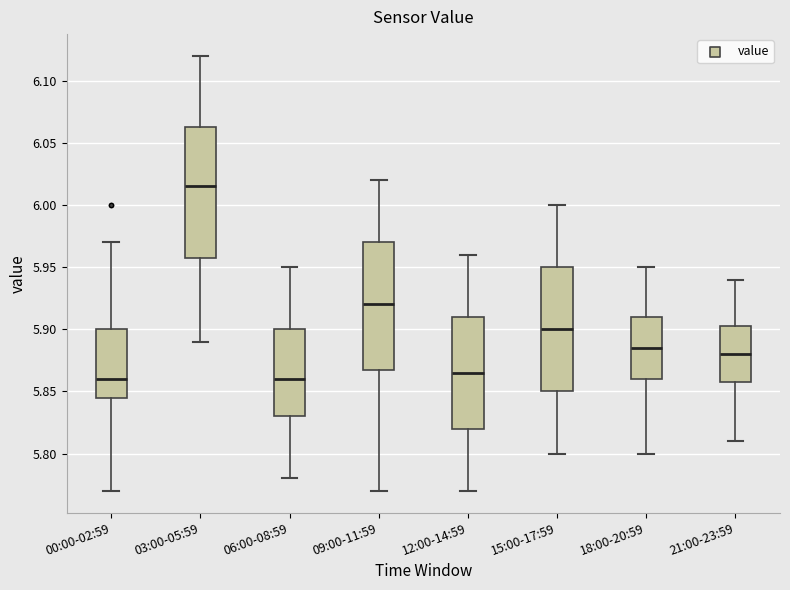

Reading left to right, transcribe this box plot: for each box, give where its median line is, the range the box spans, and where its two whiskers end, as read against the y-axis. The values are not printed on the chart, so give them approximately, as read against the axis.

00:00-02:59: median 5.860, box 5.845 to 5.900, whiskers 5.770 to 5.970
03:00-05:59: median 6.015, box 5.960 to 6.065, whiskers 5.890 to 6.120
06:00-08:59: median 5.860, box 5.830 to 5.900, whiskers 5.780 to 5.950
09:00-11:59: median 5.920, box 5.870 to 5.970, whiskers 5.770 to 6.020
12:00-14:59: median 5.865, box 5.820 to 5.910, whiskers 5.770 to 5.960
15:00-17:59: median 5.900, box 5.850 to 5.950, whiskers 5.800 to 6.000
18:00-20:59: median 5.885, box 5.860 to 5.910, whiskers 5.800 to 5.950
21:00-23:59: median 5.880, box 5.860 to 5.905, whiskers 5.810 to 5.940